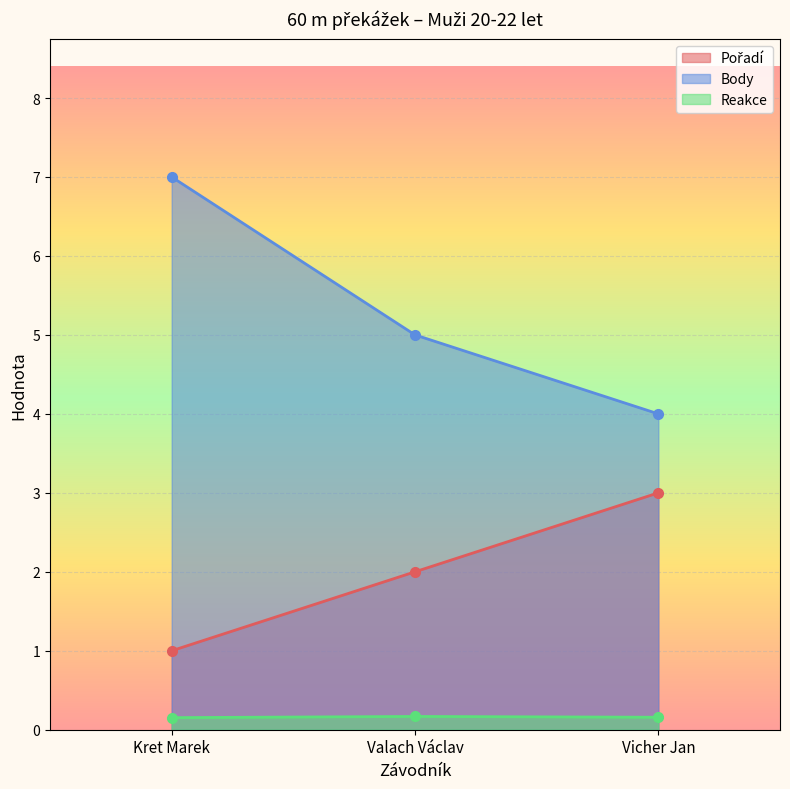

How many lines are shown in the chart?

3